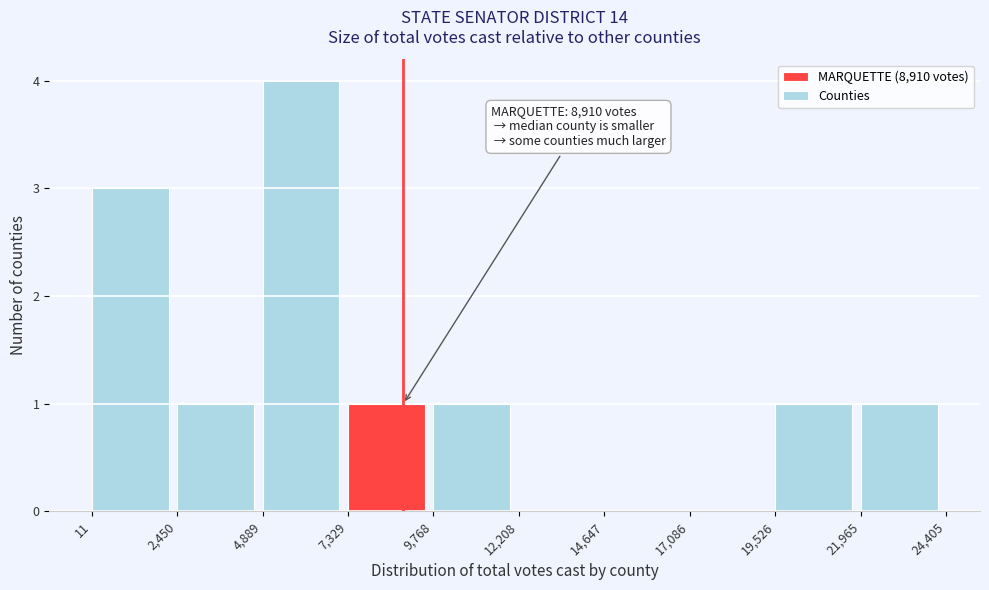

Which range on the x-axis has the tallest bar?

4,889 to 7,329